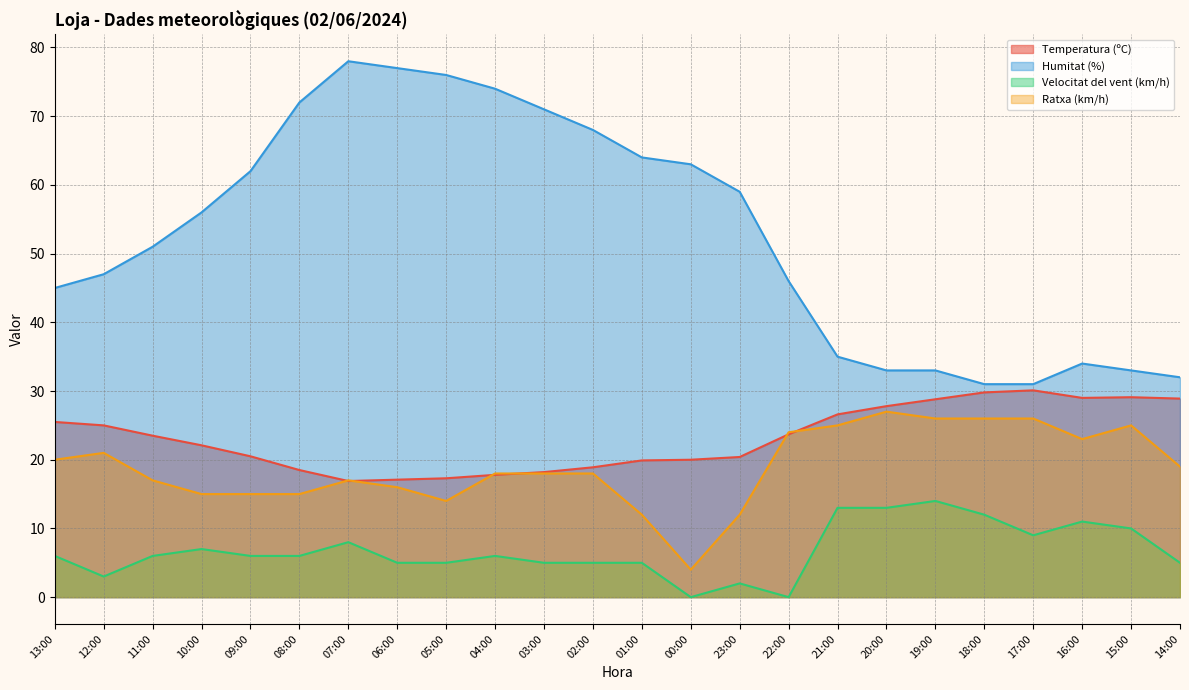

Which category has the highest value in the Velocitat del vent (km/h) series?

19:00